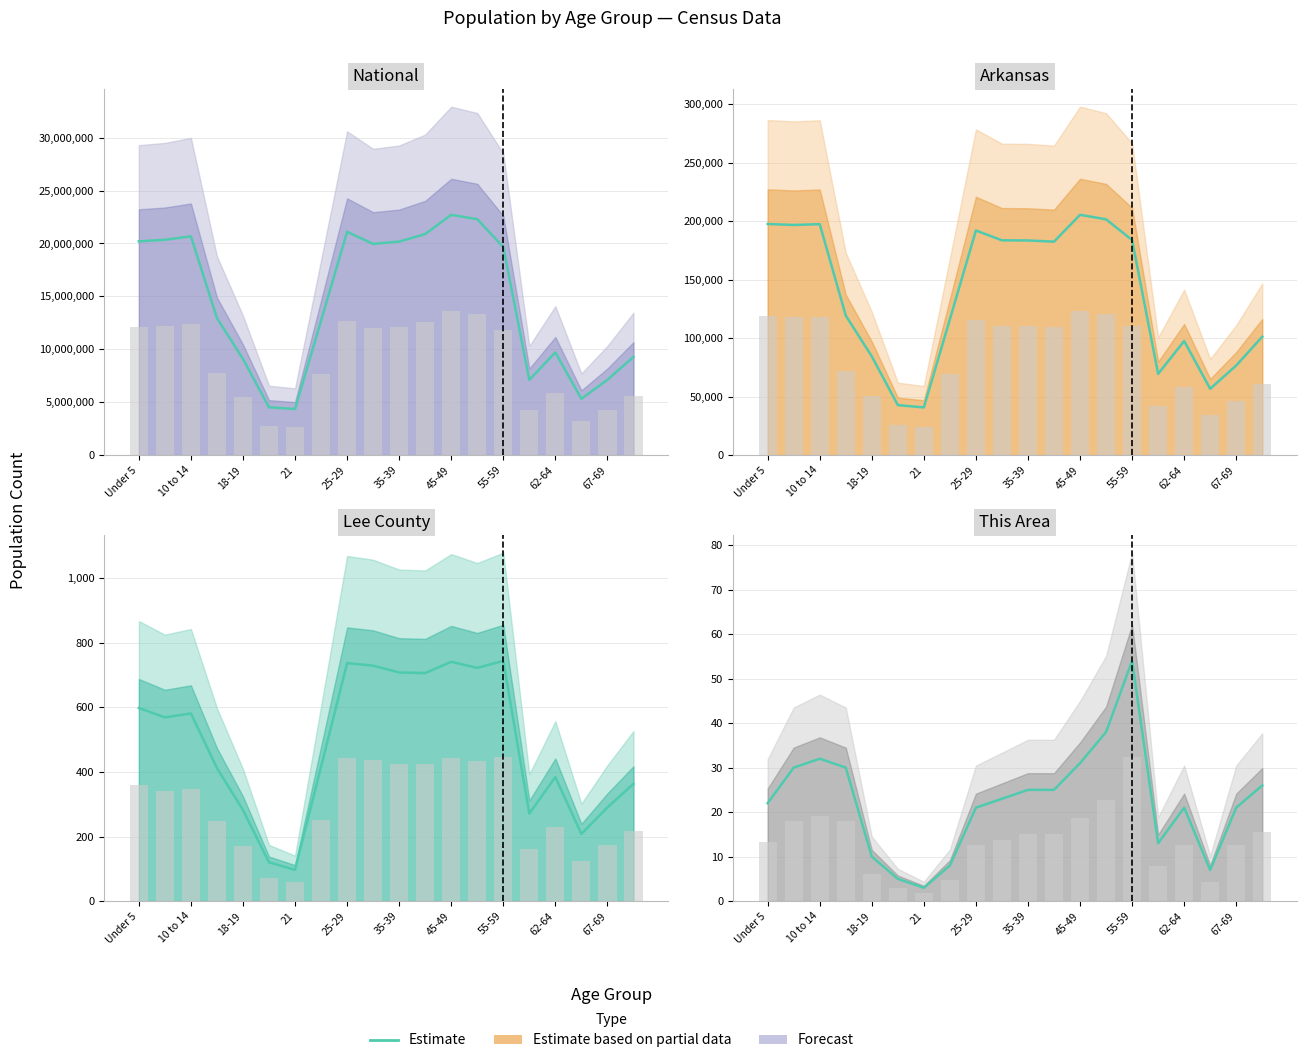

Reading left to right, list all the values displayed in this chart.

22	30	32	30	10	5	3	8	21	23	25	25	31	38	54	13	21	7	21	26